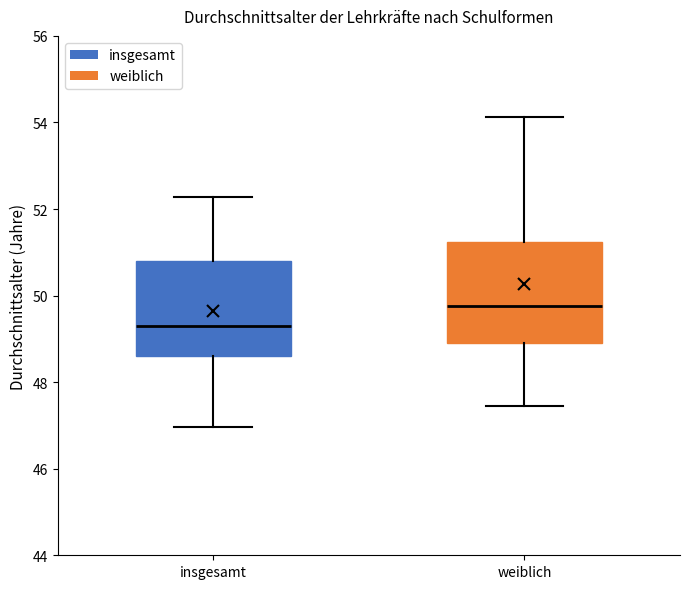

Where is the upper edge of the box for weiblich on the y-axis? The values are not printed on the chart, so give them approximately, as read against the axis.

51.2